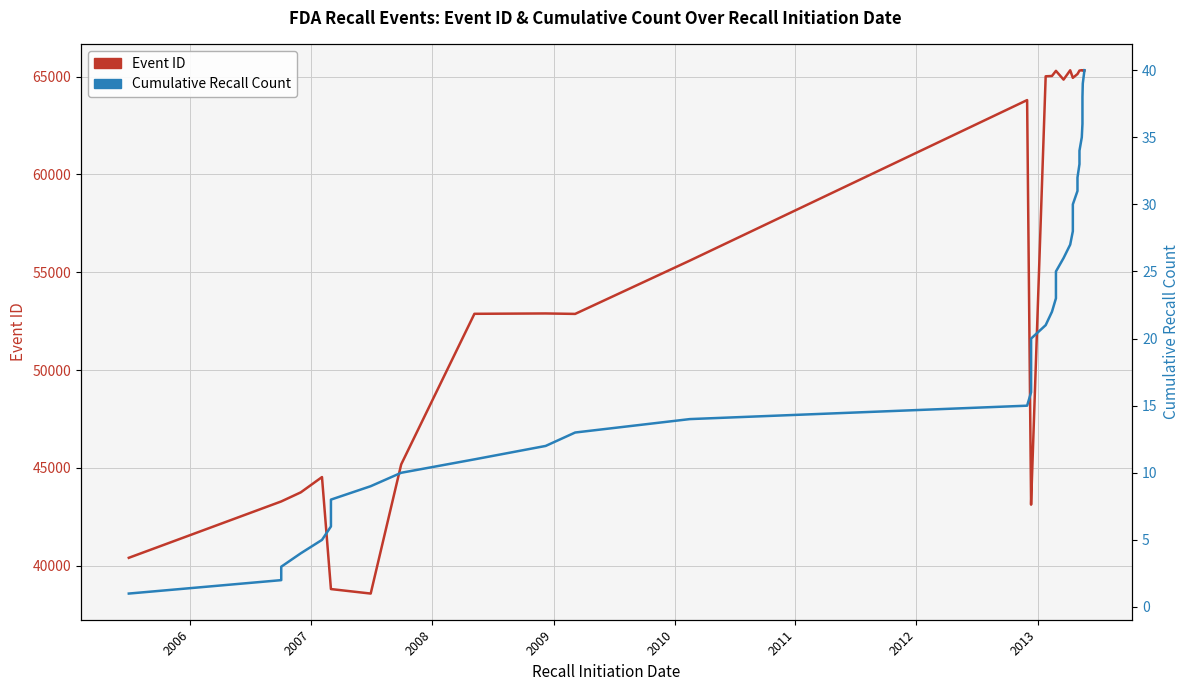

At how many categories does at least one series exceed 53912?

22